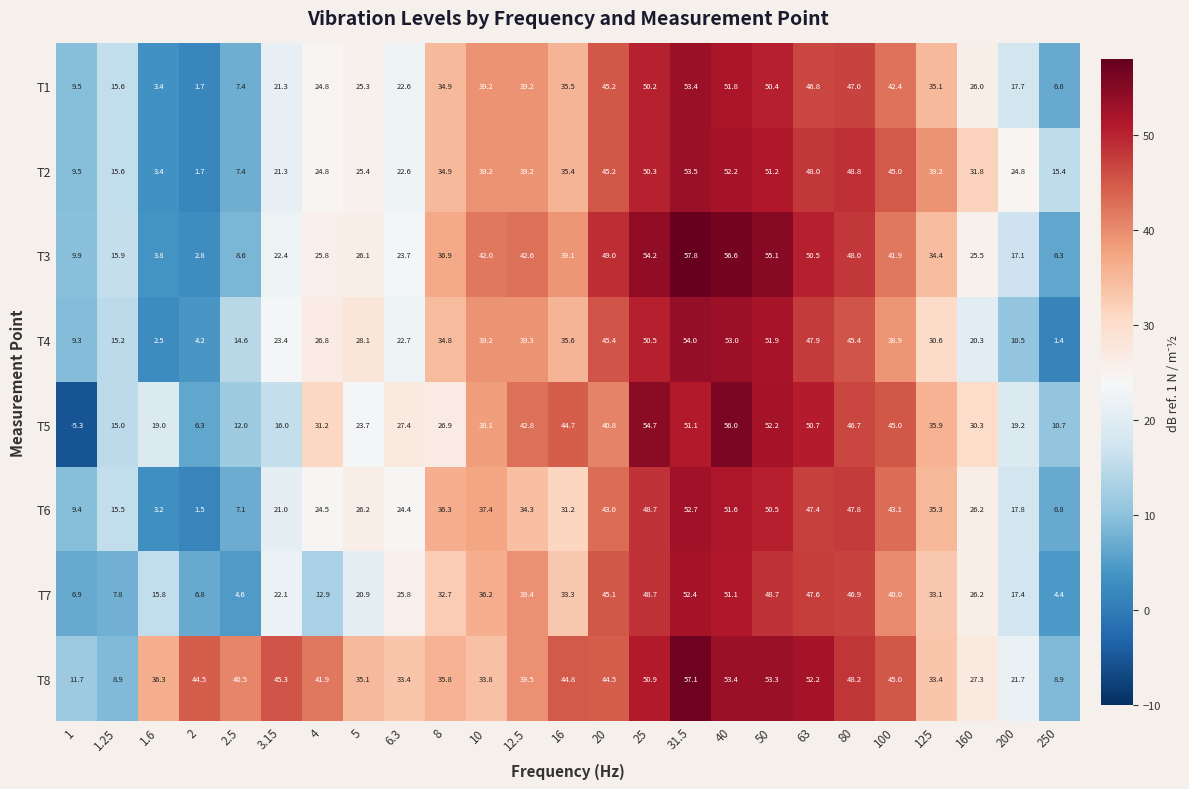

Is it true that T3 equals 71.5 at 100?

False